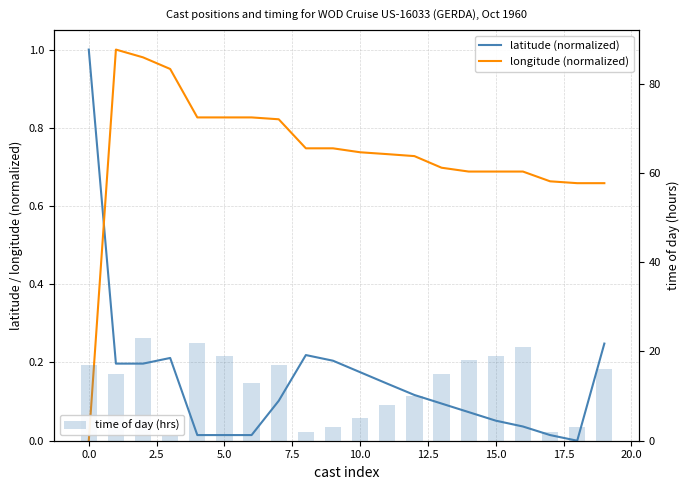

Reading left to right, extract all data points from this chart.

latitude (normalized): 1.0	0.2	0.2	0.2	0.0	0.0	0.0	0.1	0.2	0.2	0.2	0.1	0.1	0.1	0.1	0.1	0.0	0.0	0.0	0.2
longitude (normalized): 0.0	1.0	1.0	1.0	0.8	0.8	0.8	0.8	0.7	0.7	0.7	0.7	0.7	0.7	0.7	0.7	0.7	0.7	0.7	0.7
time of day (hrs): 17.0	15.0	23.0	1.0	22.0	19.0	13.0	17.0	2.0	3.0	5.0	8.0	10.0	15.0	18.0	19.0	21.0	2.0	3.0	16.0